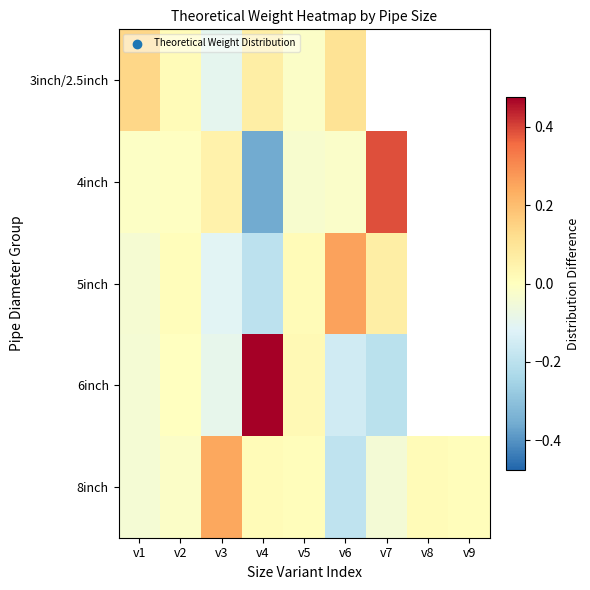

Which has a higher value, v6 or v5?

v5